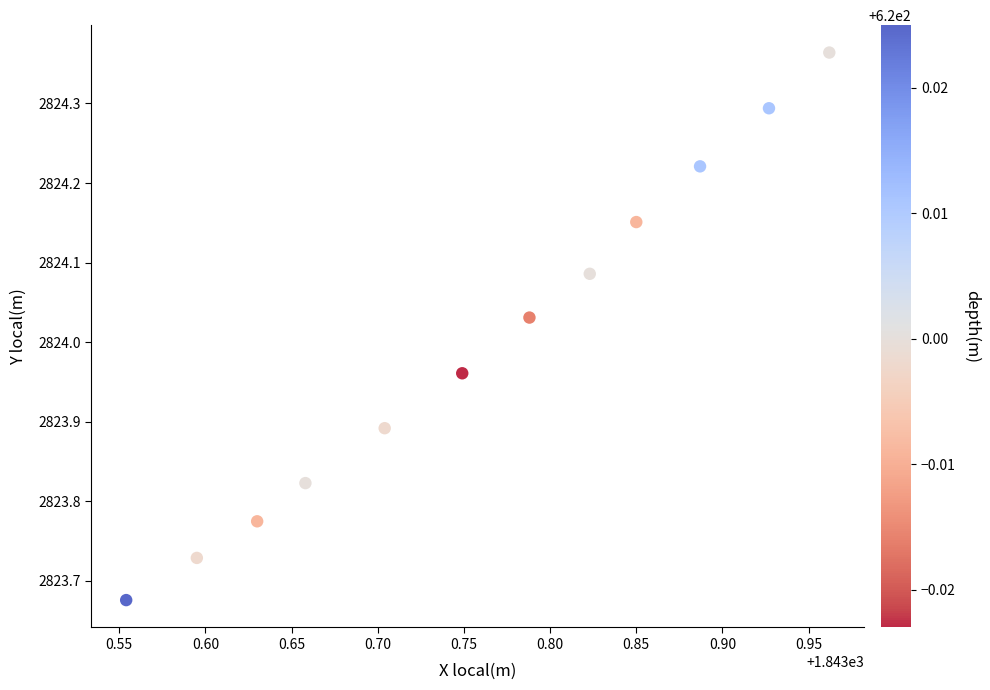

What is the range of X values (max minus min)?

0.4